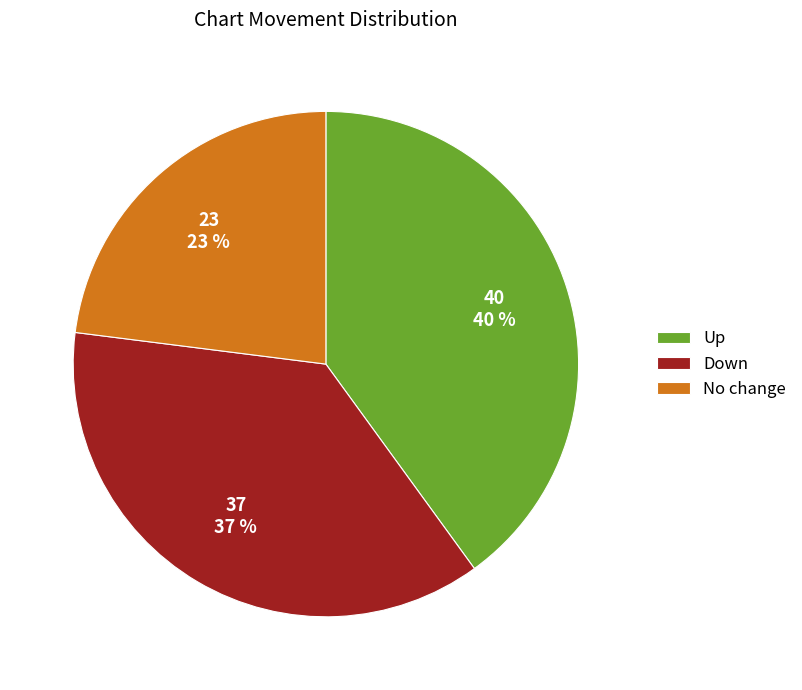

True or false: No change accounts for 23% of the total.

True